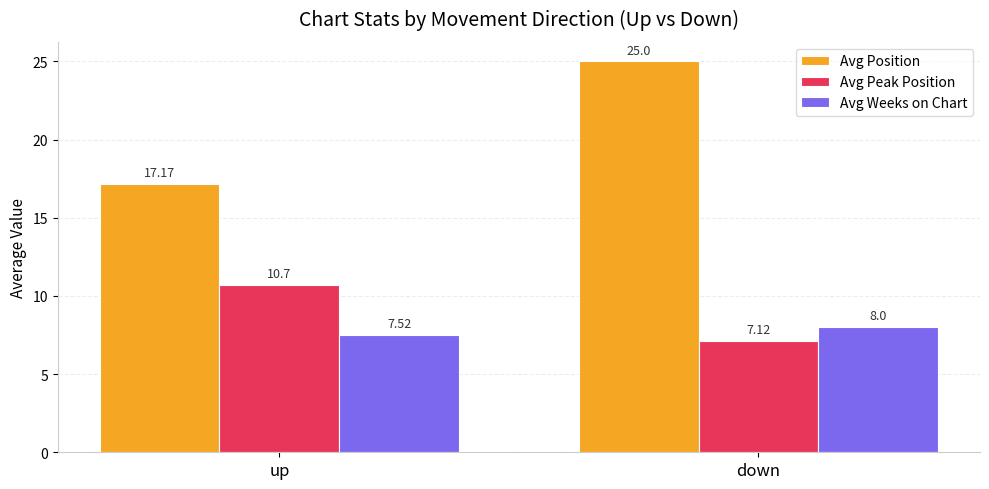

Which category has the lowest value in the Avg Peak Position series?

down